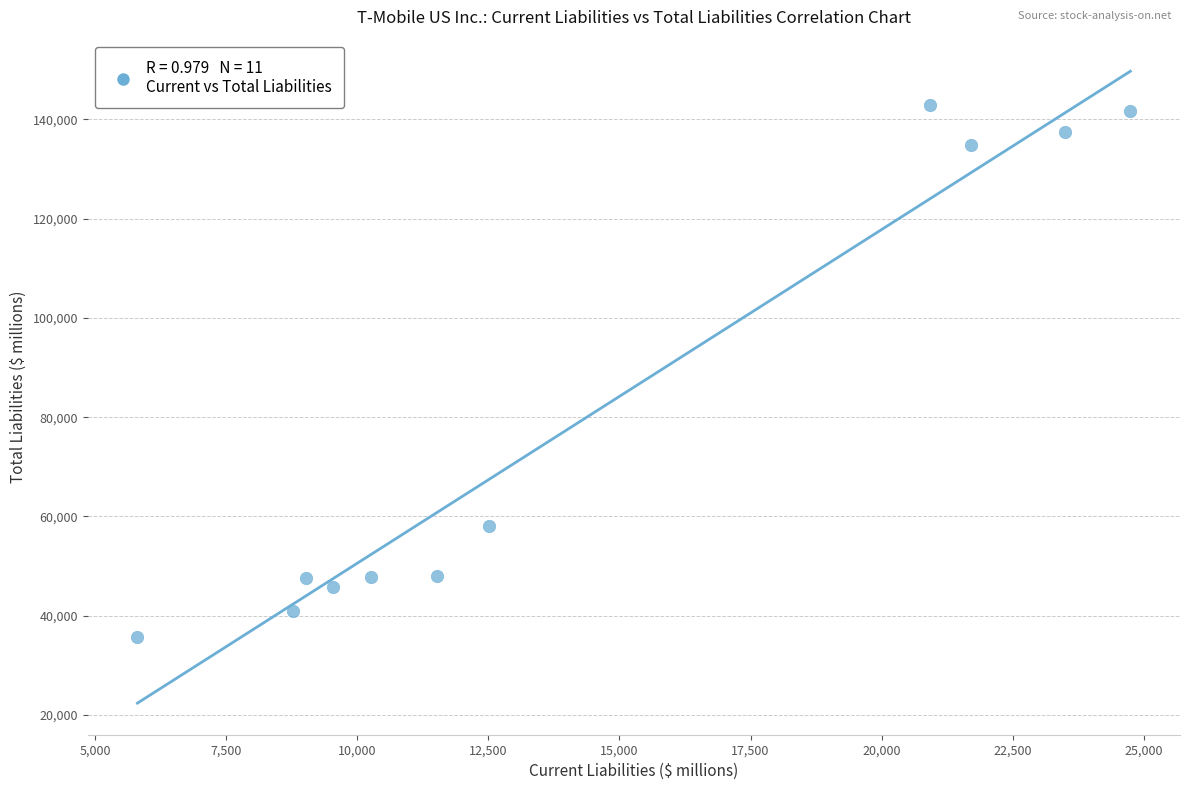

What is the average Y value?

80095